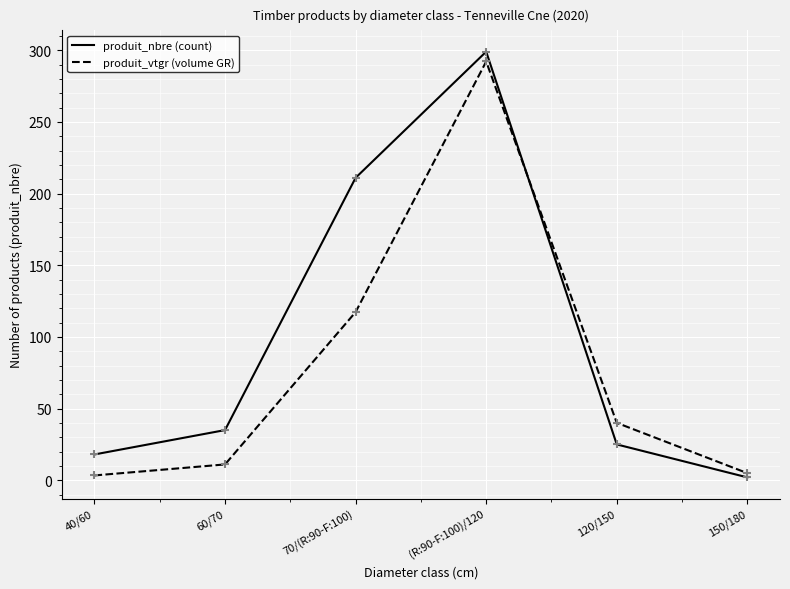

Which series changed the most between 70/(R:90-F:100) and (R:90-F:100)/120?

produit_vtgr (volume GR)